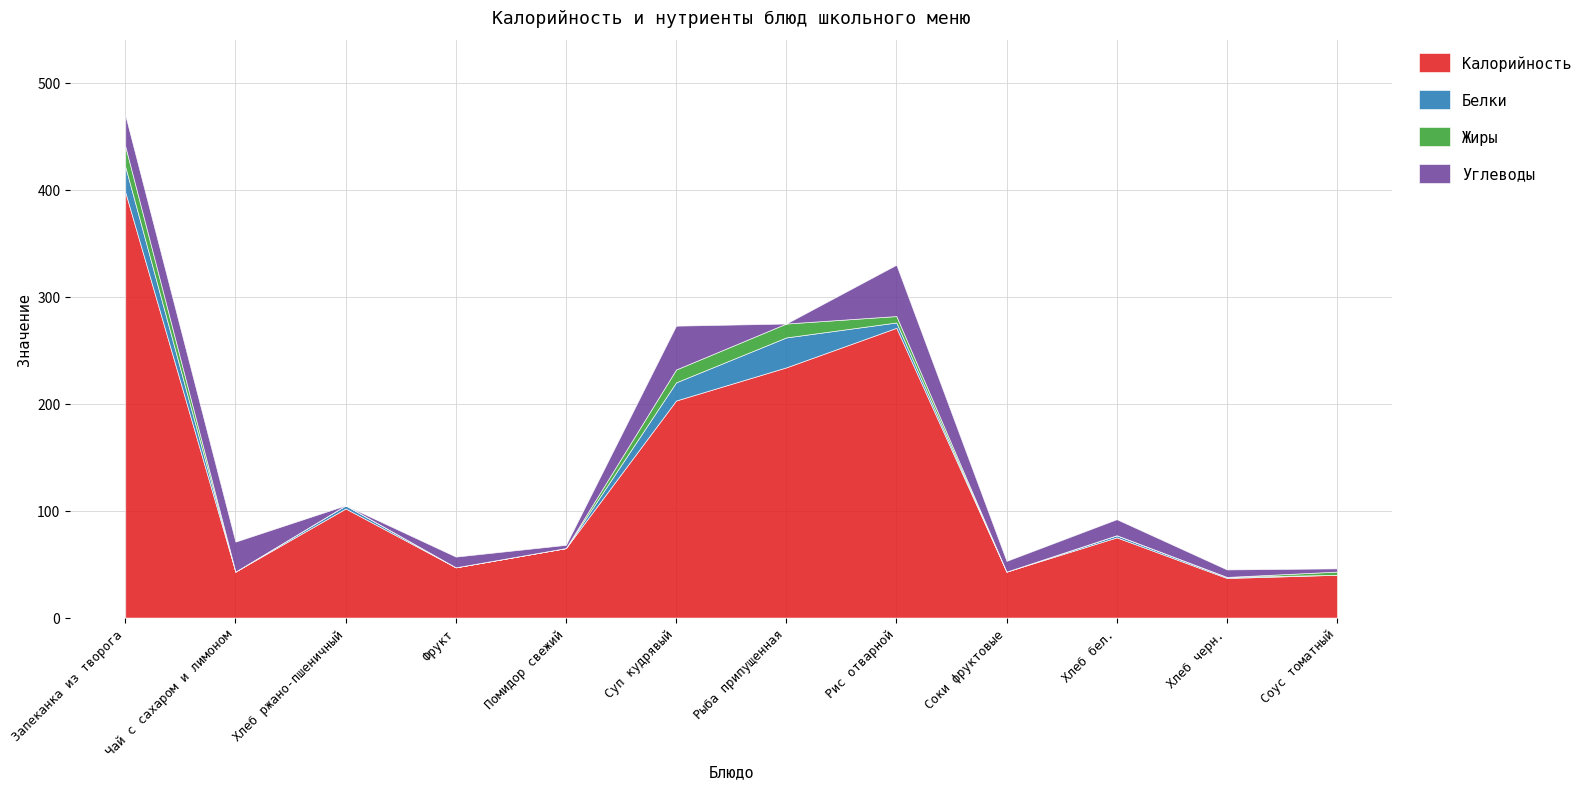

Reading right to left, what are all the values shown in this chart?

Калорийность: Соус томатный=40	Хлеб черн.=37	Хлеб бел.=75	Соки фруктовые=43	Рис отварной=271	Рыба припущенная=234	Суп кудрявый=203	Помидор свежий=65	Фрукт=47	Хлеб ржано-пшеничный=102	Чай с сахаром и лимоном=43	Запеканка из творога=398
Белки: Соус томатный=0	Хлеб черн.=1	Хлеб бел.=2	Соки фруктовые=0	Рис отварной=5	Рыба припущенная=28	Суп кудрявый=17	Помидор свежий=0	Фрукт=0	Хлеб ржано-пшеничный=3	Чай с сахаром и лимоном=0	Запеканка из творога=24
Жиры: Соус томатный=3	Хлеб черн.=0	Хлеб бел.=0	Соки фруктовые=0	Рис отварной=6	Рыба припущенная=13	Суп кудрявый=12	Помидор свежий=0	Фрукт=0	Хлеб ржано-пшеничный=0	Чай с сахаром и лимоном=0	Запеканка из творога=19
Углеводы: Соус томатный=3	Хлеб черн.=7	Хлеб бел.=15	Соки фруктовые=10	Рис отварной=48	Рыба припущенная=0	Суп кудрявый=41	Помидор свежий=3	Фрукт=10	Хлеб ржано-пшеничный=0	Чай с сахаром и лимоном=28	Запеканка из творога=29